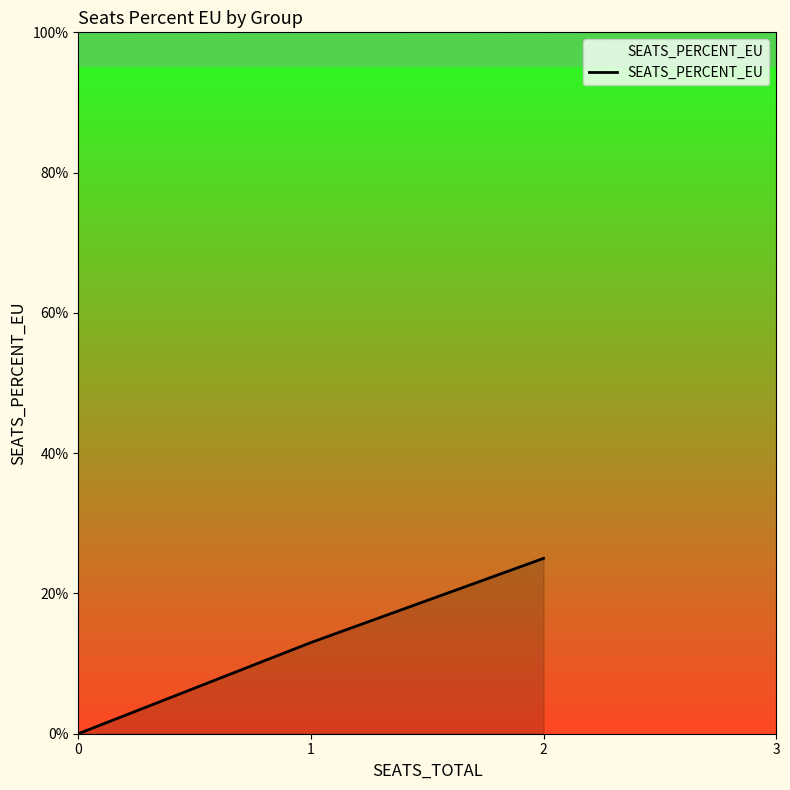

What is the average value?

0.1